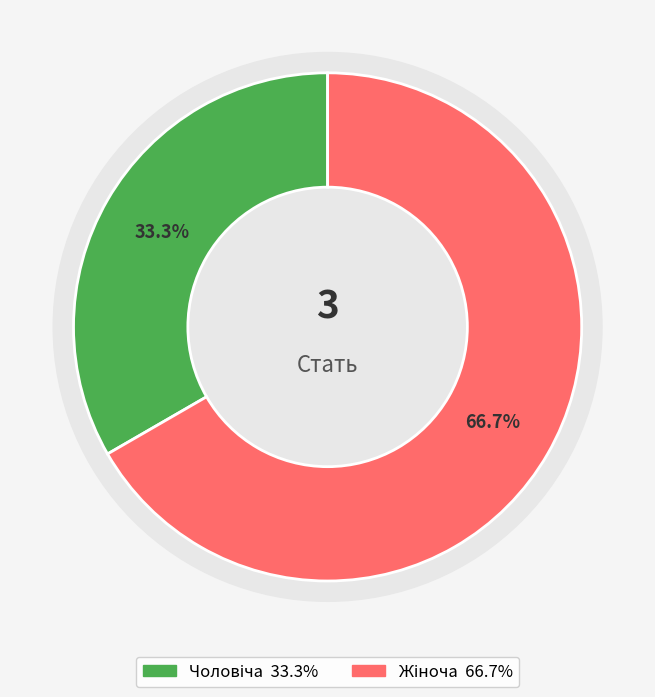

Does Жіноча account for over 50% of the chart?

Yes